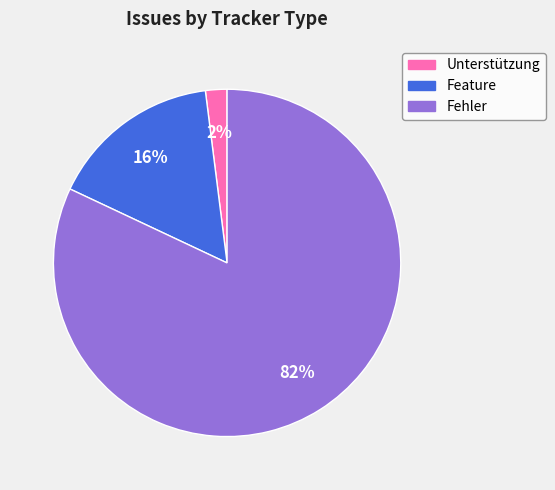

To the nearest percent, what is the average slice percentage?

33%